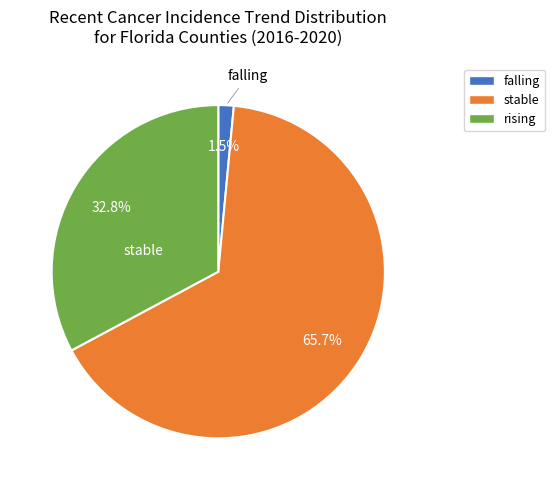

To the nearest percent, what is the combined percentage of falling and stable?

67%